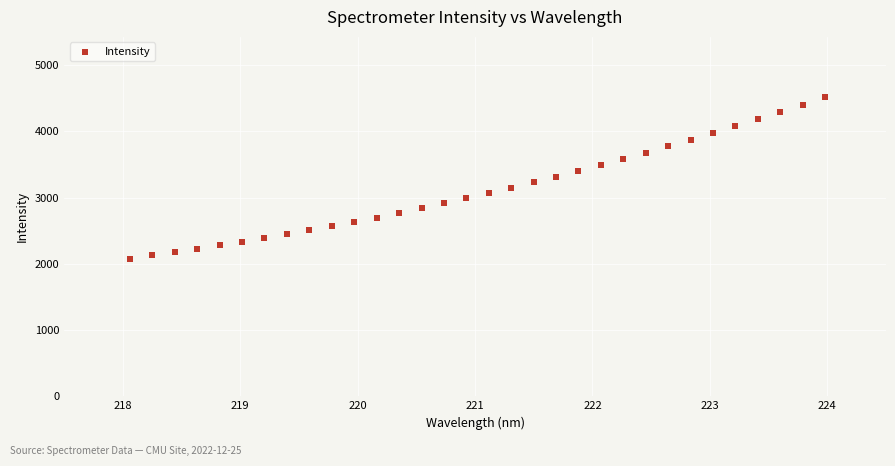

What is the range of Y values (max minus min)?

2444.2